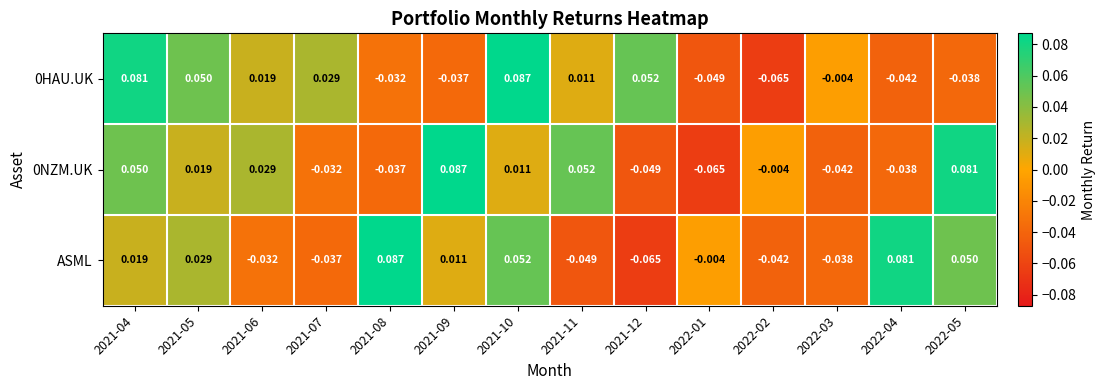

Between 2021-11 and 2022-04, which series saw the biggest shift?

ASML